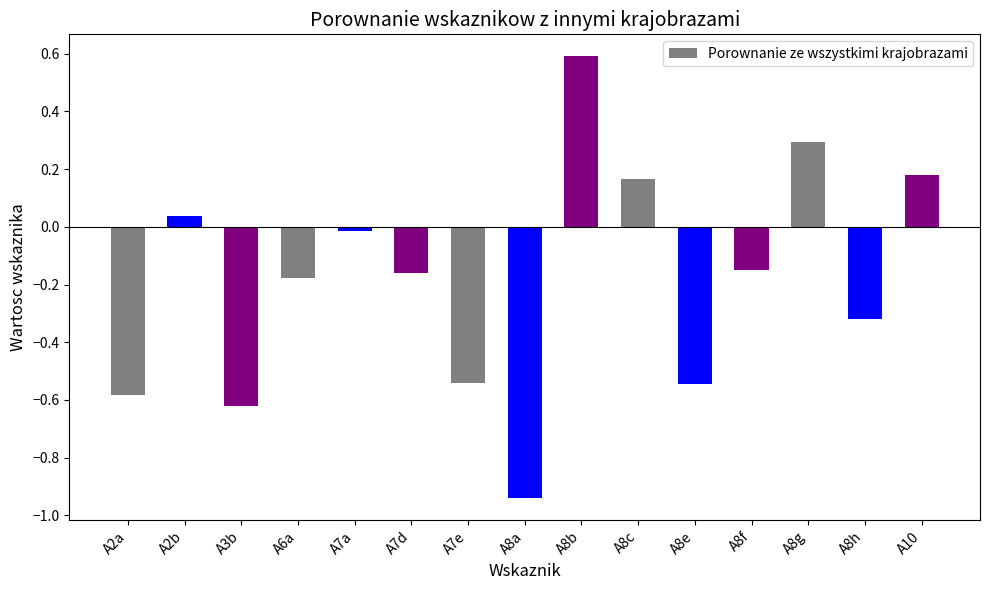

Are the bars horizontal?

No